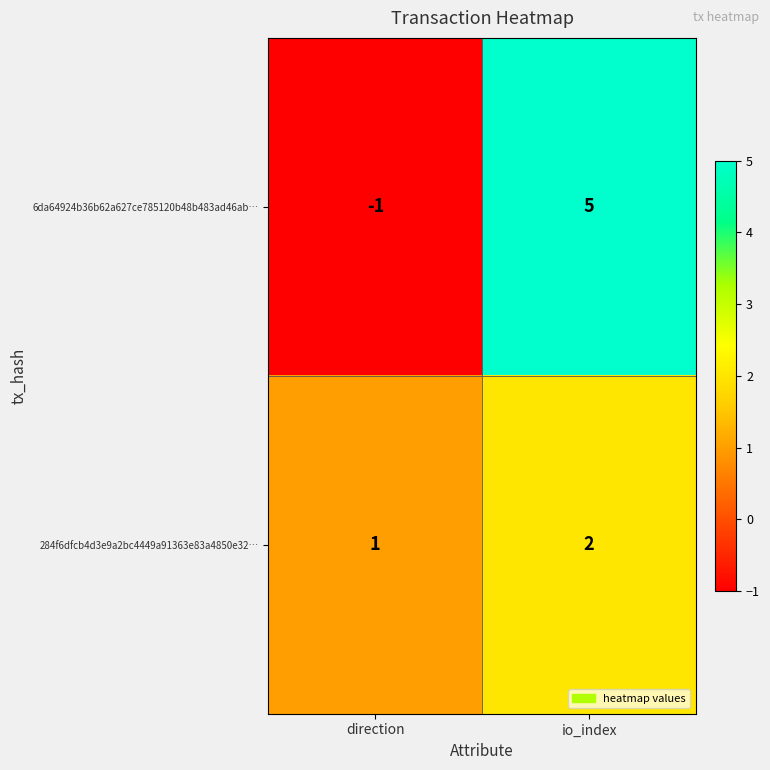

At which category does the chart reach its peak across all series?

io_index